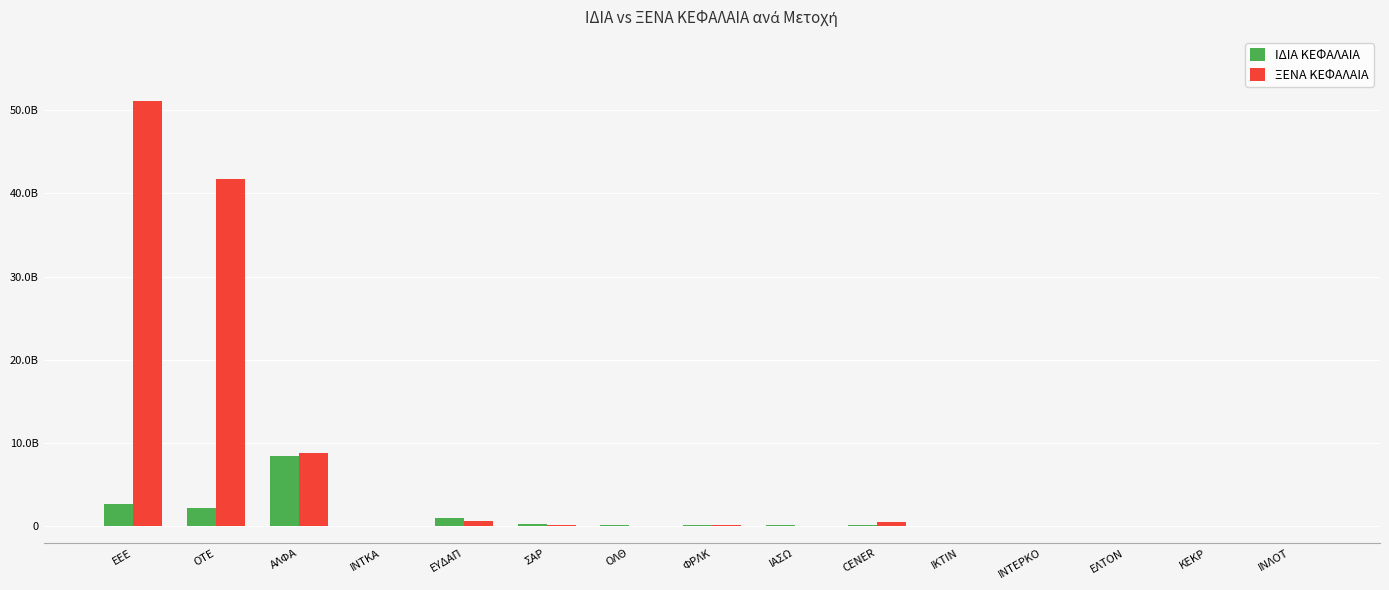

Are the bars horizontal?

No